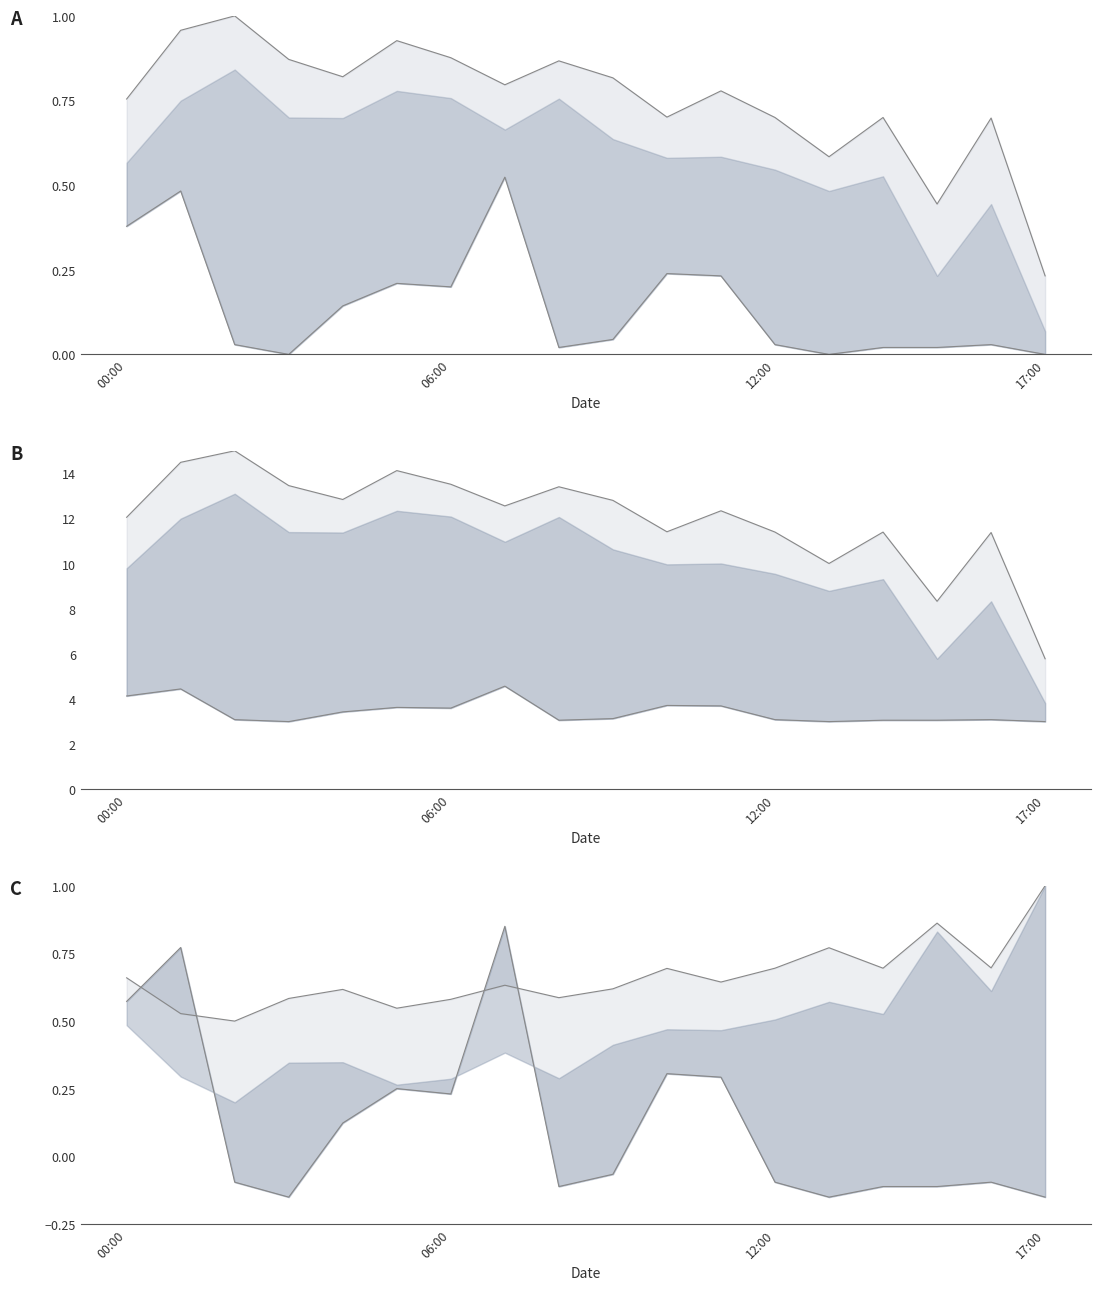

How many lines are shown in the chart?

2